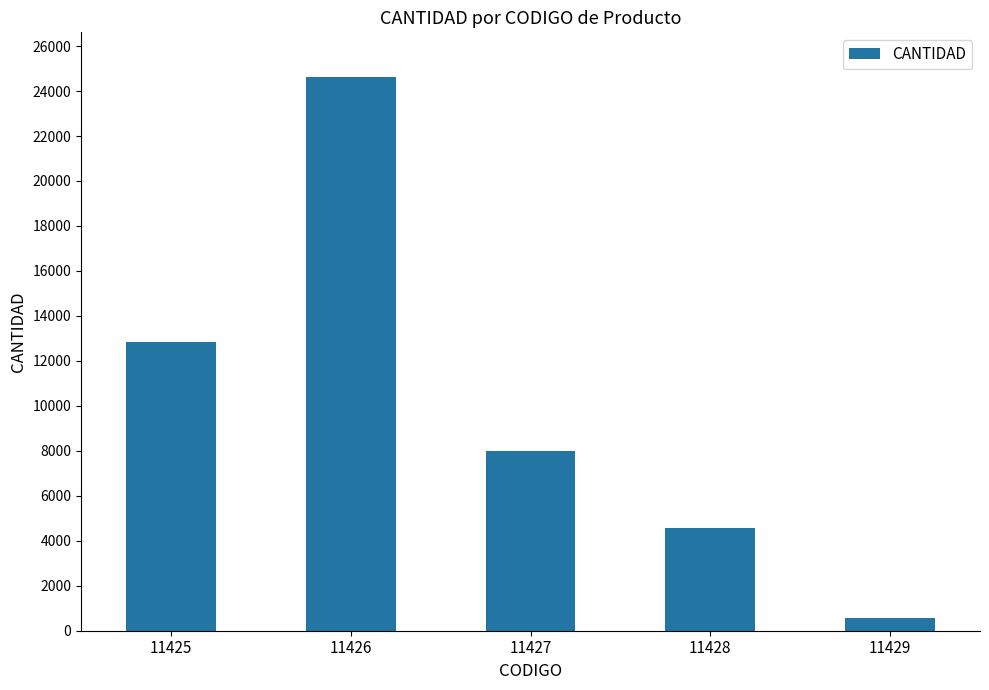

Rank the categories by value from lowest to highest.

11429, 11428, 11427, 11425, 11426